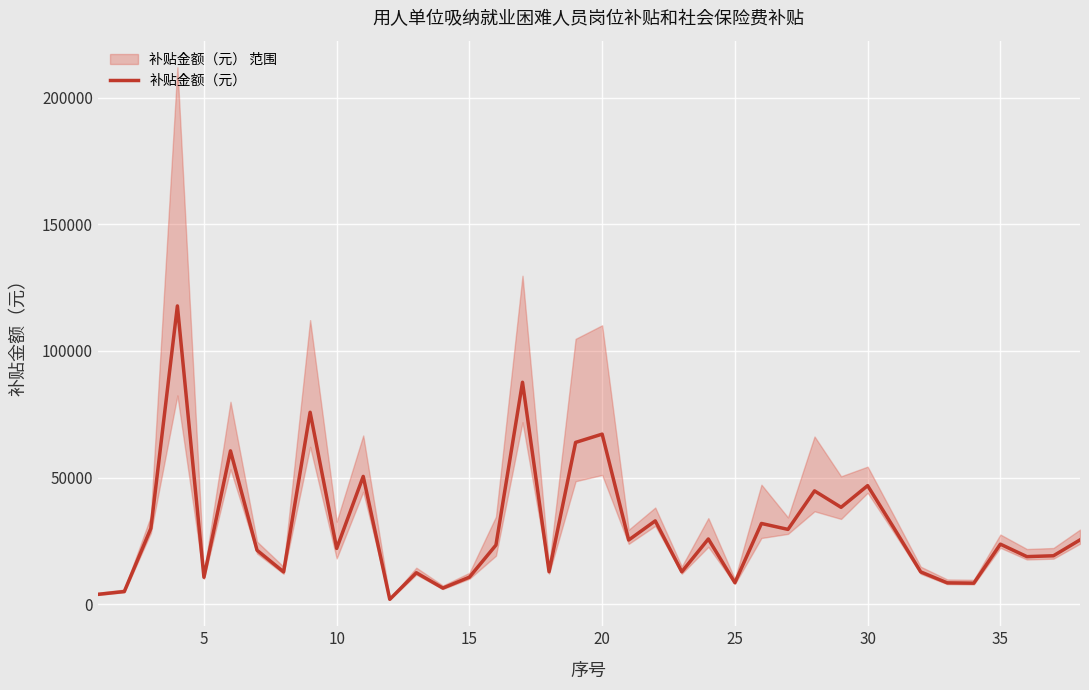

The value of 补贴金额（元） at 30 is 64936.3. True or false?

False